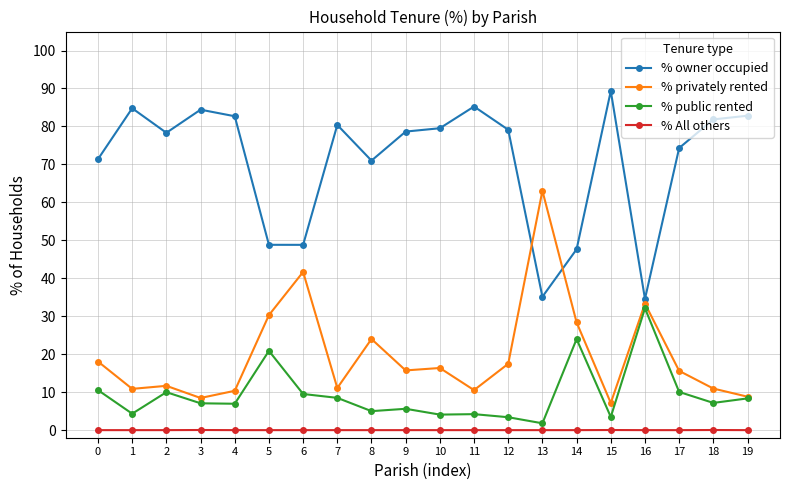

What is the total value across all series at 4?

100.0